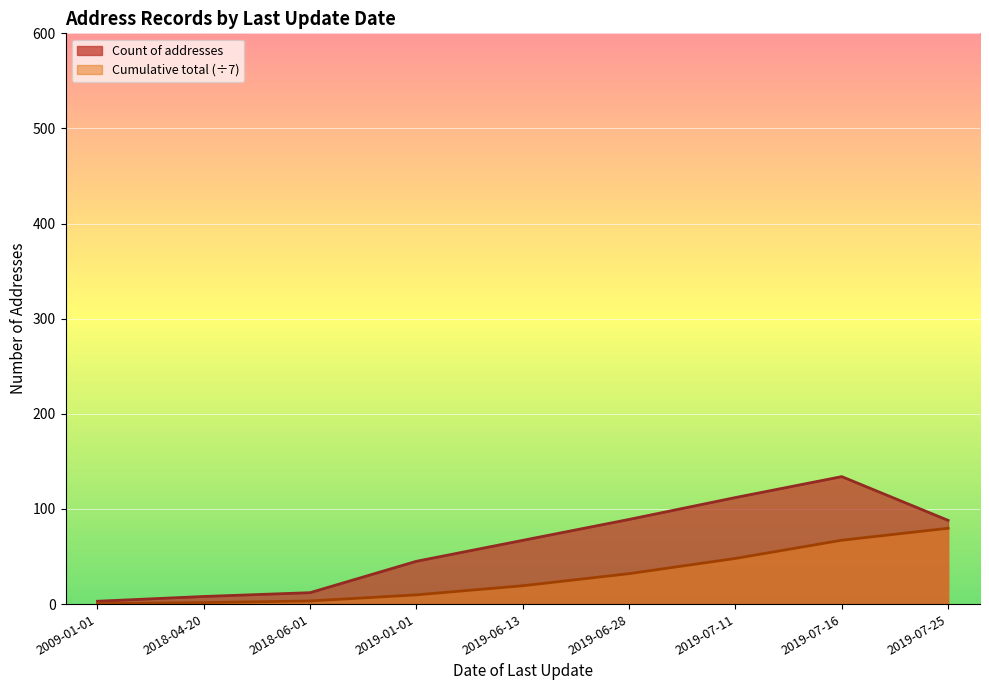

What are all the series names shown in the legend?

Count of addresses, Cumulative total